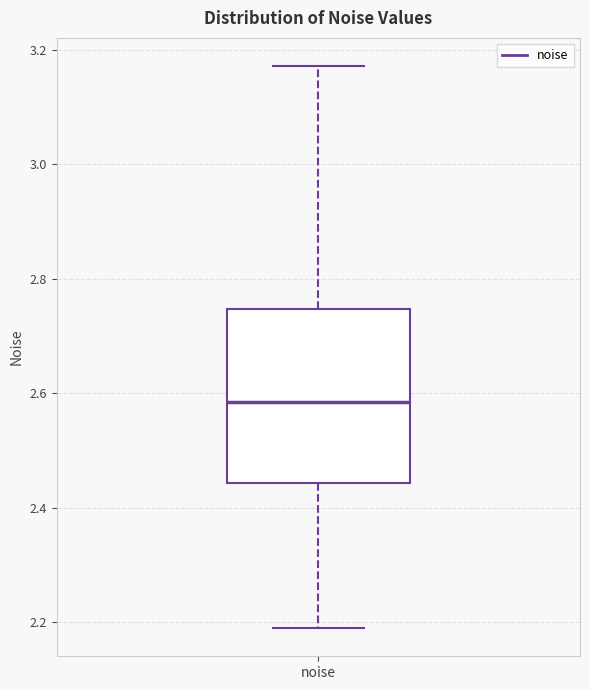

Read this box plot against the y-axis: the position of the median line, the range covered by the box, and the ends of both whiskers. The values are not printed on the chart, so give them approximately, as read against the axis.

median 2.58, box 2.44 to 2.74, whiskers 2.18 to 3.18